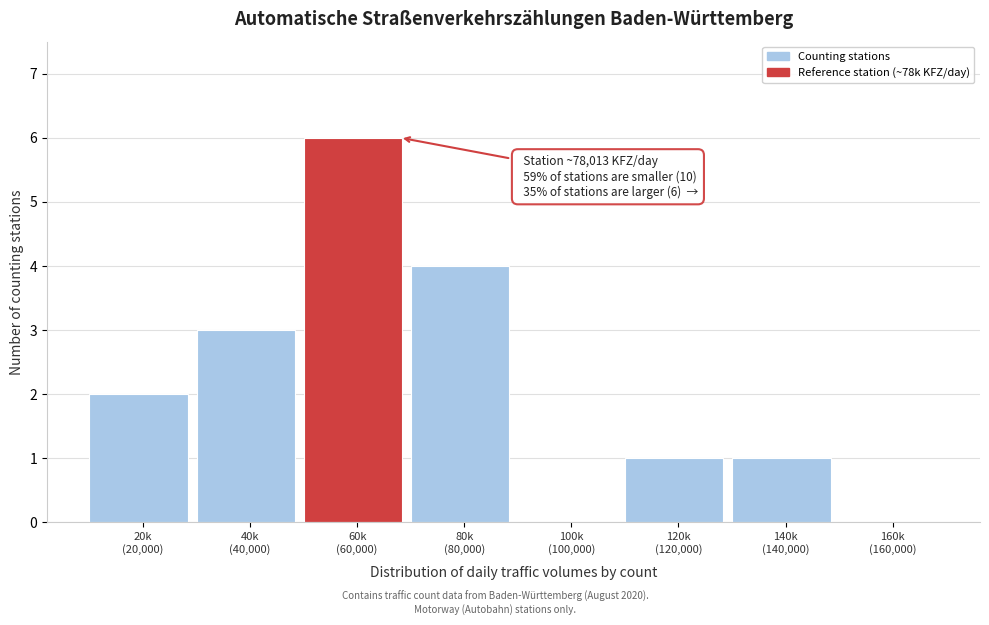

What is the maximum value shown in the chart?

6